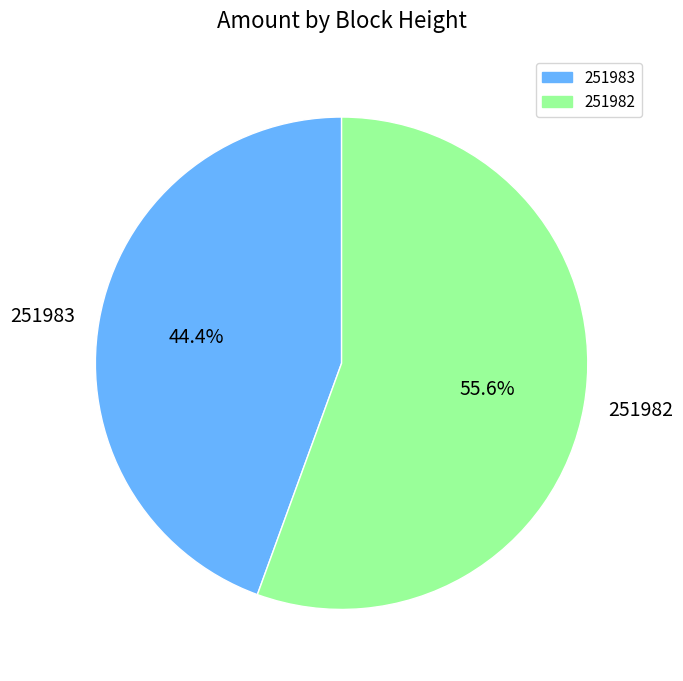

What is the ratio of the value at 251983 to the value at 251982?

0.8